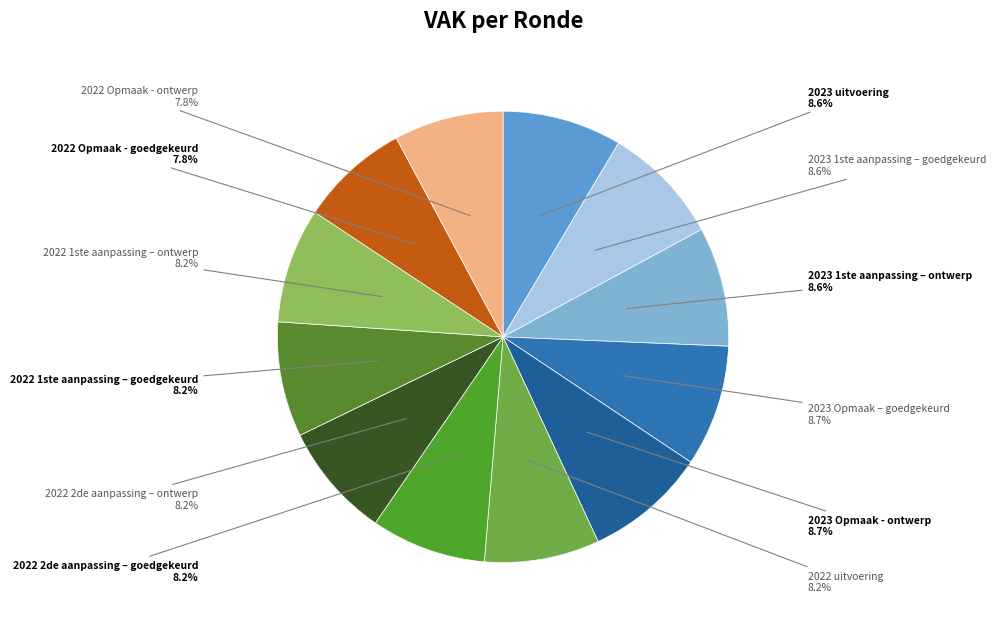

What percentage is the 2023 Opmaak – goedgekeurd slice, to the nearest percent?

9%